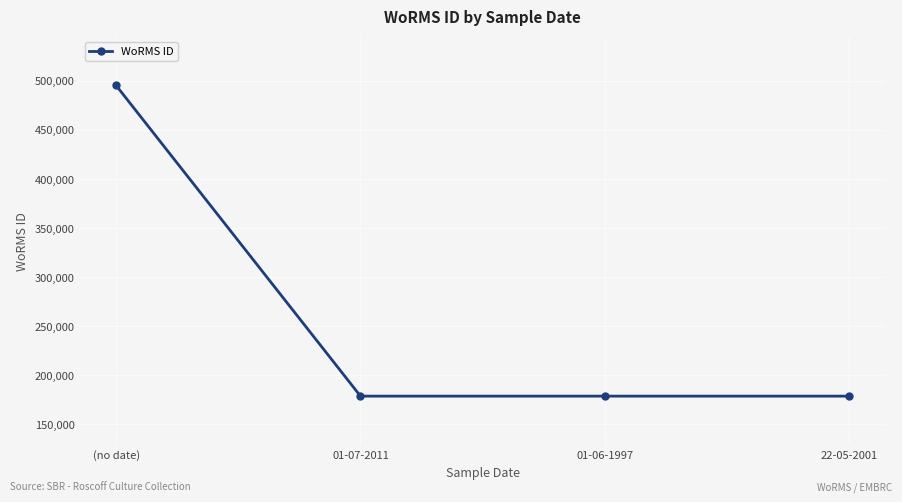

How many values are between 178583 and 495424?

4